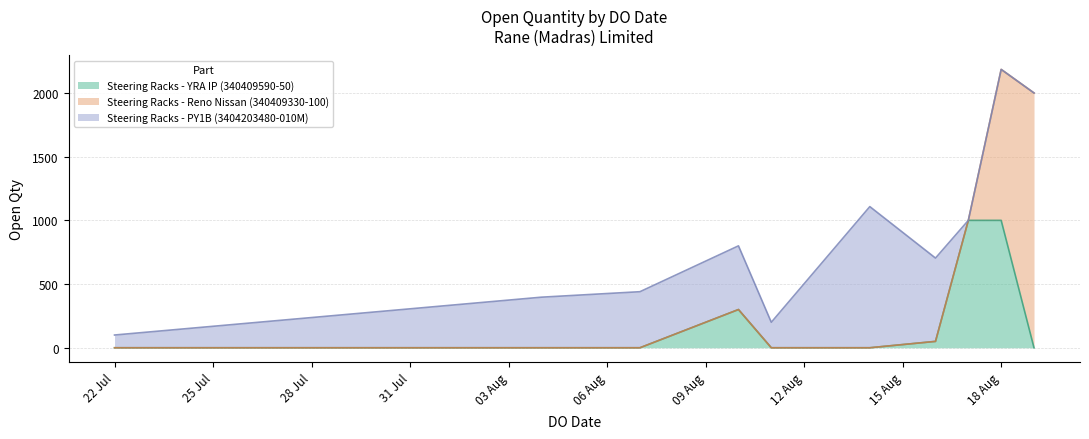

What is the sum of all Steering Racks - PY1B (3404203480-010M) values?

3399